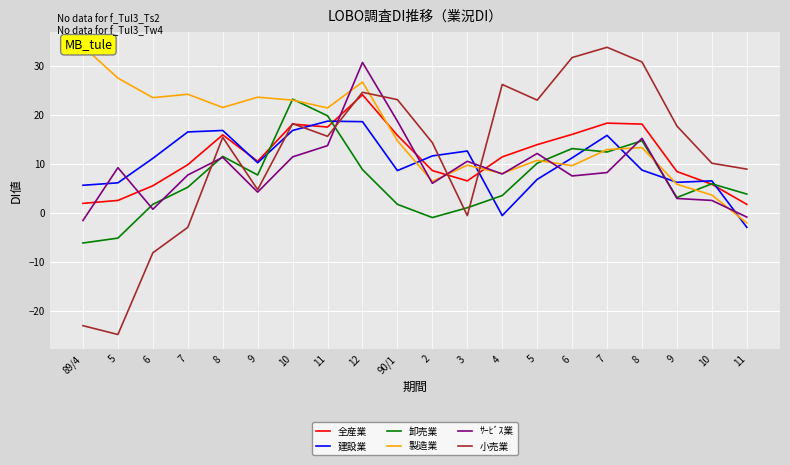

What is the lowest value of the 卸売業 series?

-6.2